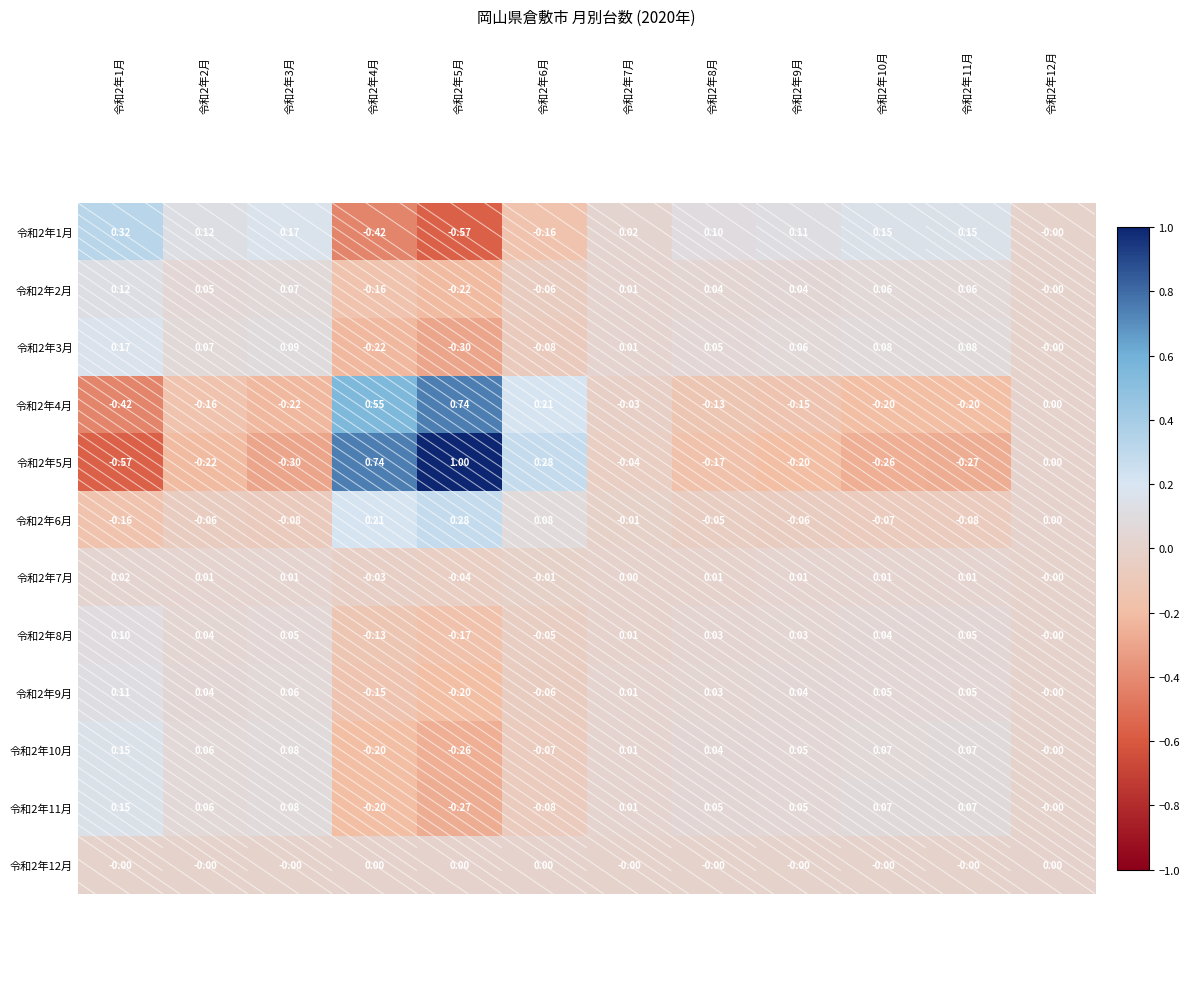

Is the value of 令和2年11月 at 令和2年2月 greater than the value of 令和2年4月 at 令和2年4月?

No